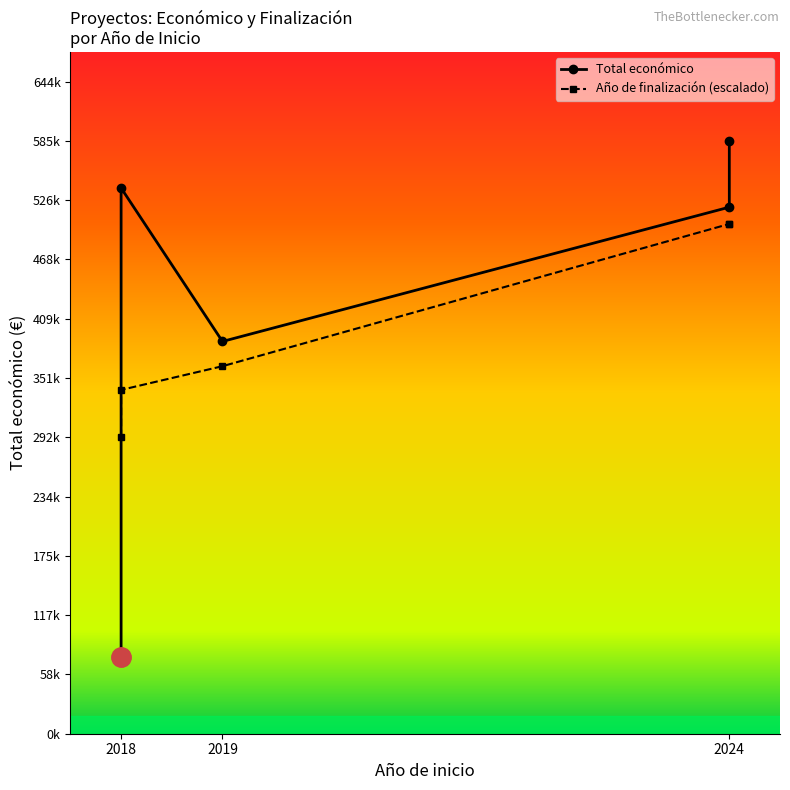

List the series in order of their peak value, lowest first.

Año de finalización, Total económico